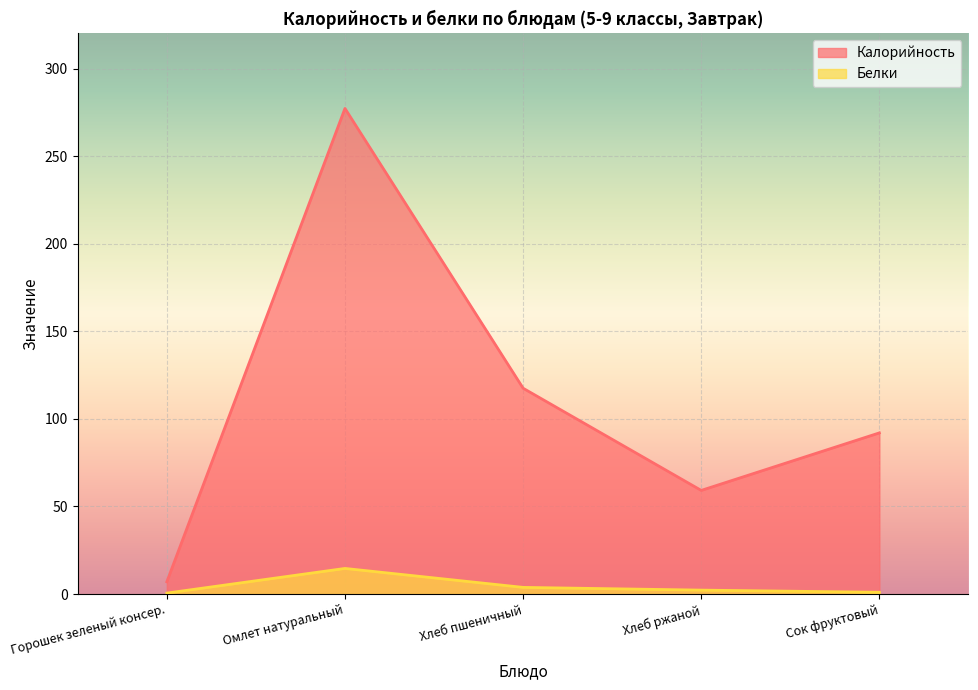

Which series has the largest total across all categories?

Калорийность